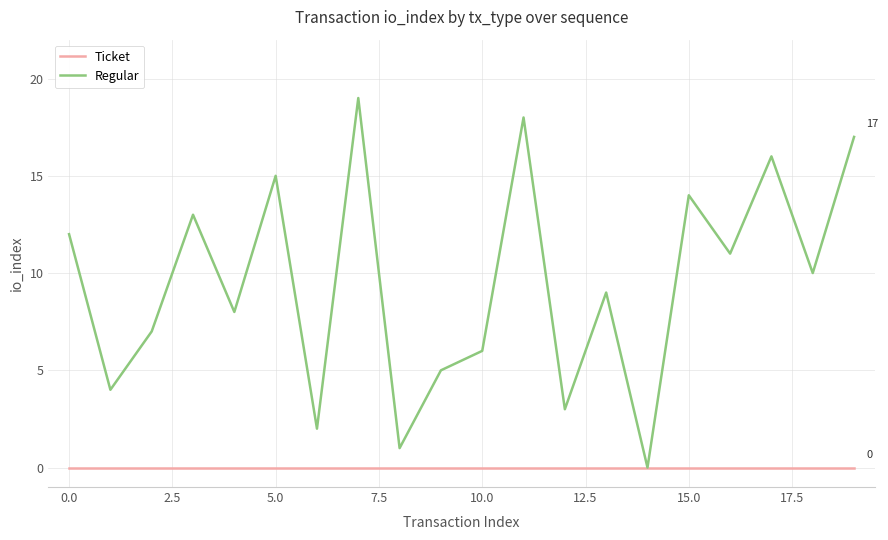

Which series has the largest total across all categories?

Regular